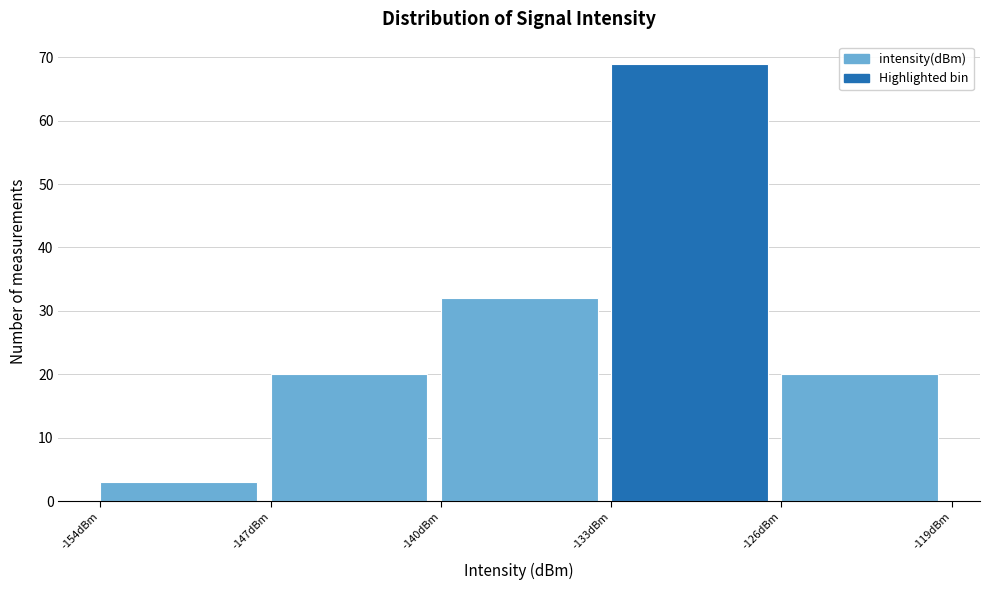

Over which range of the x-axis is the bar tallest?

-133 to -126